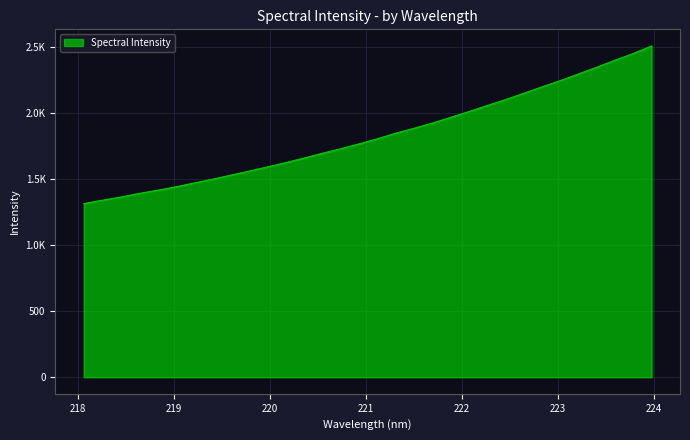

What is the difference between the maximum and minimum values?

1194.5